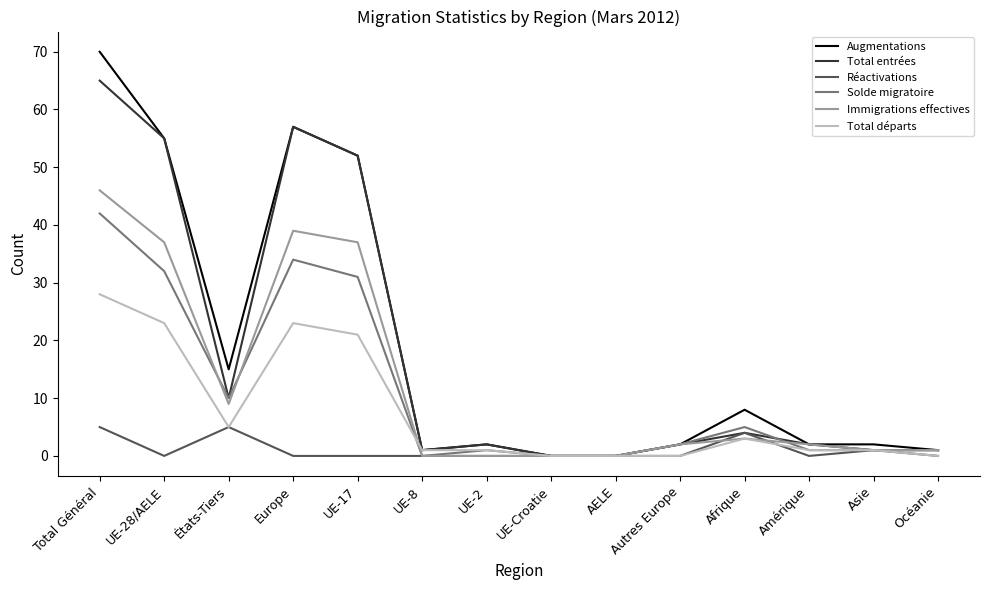

What are all the series names shown in the legend?

Augmentations, Total entrées, Réactivations, Solde migratoire, Immigrations effectives, Total départs